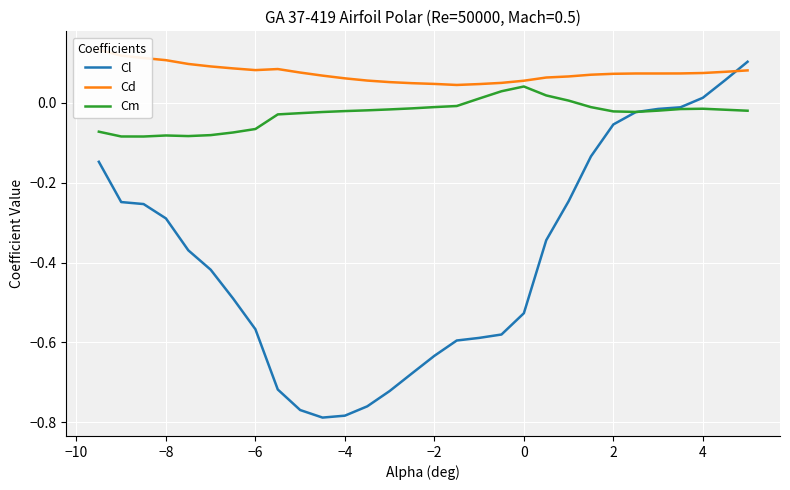

What is the sum of all Cm values?

-0.8